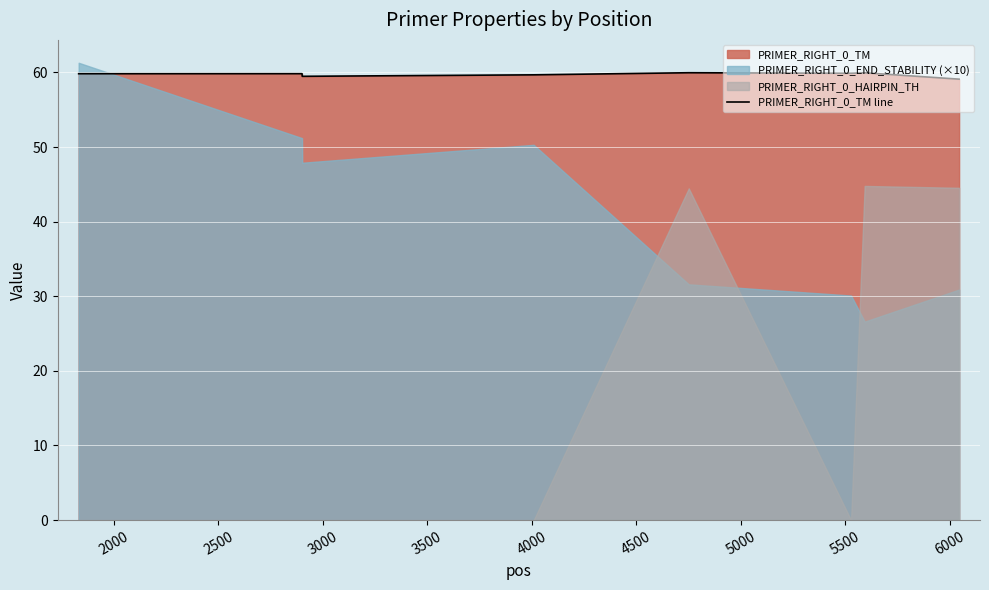

What is the minimum value for PRIMER_RIGHT_0_TM line?

59.1